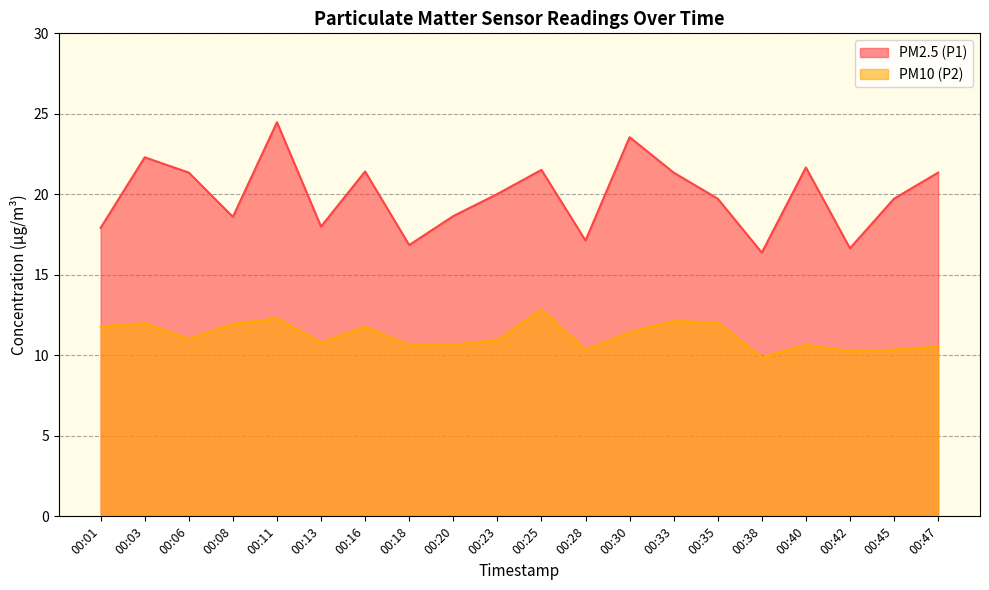

True or false: PM10 (P2) and PM2.5 (P1) cross at least once.

False